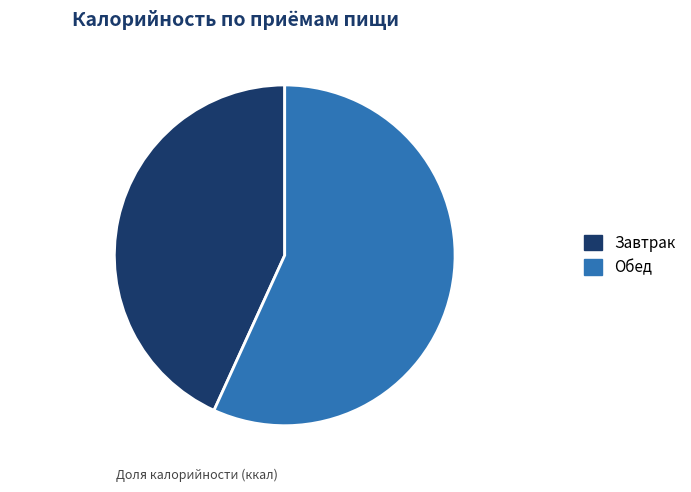

How many slices are in this pie chart?

2